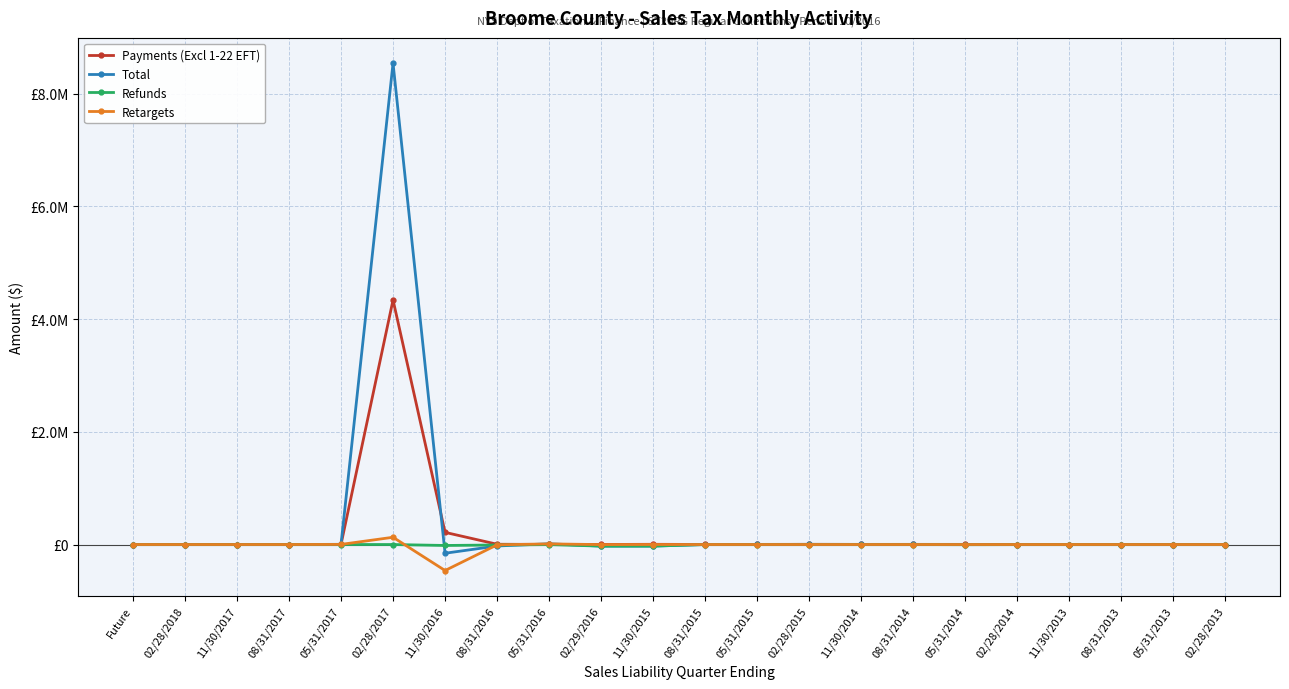

What is the total value across all series at 05/31/2015?

1386.8